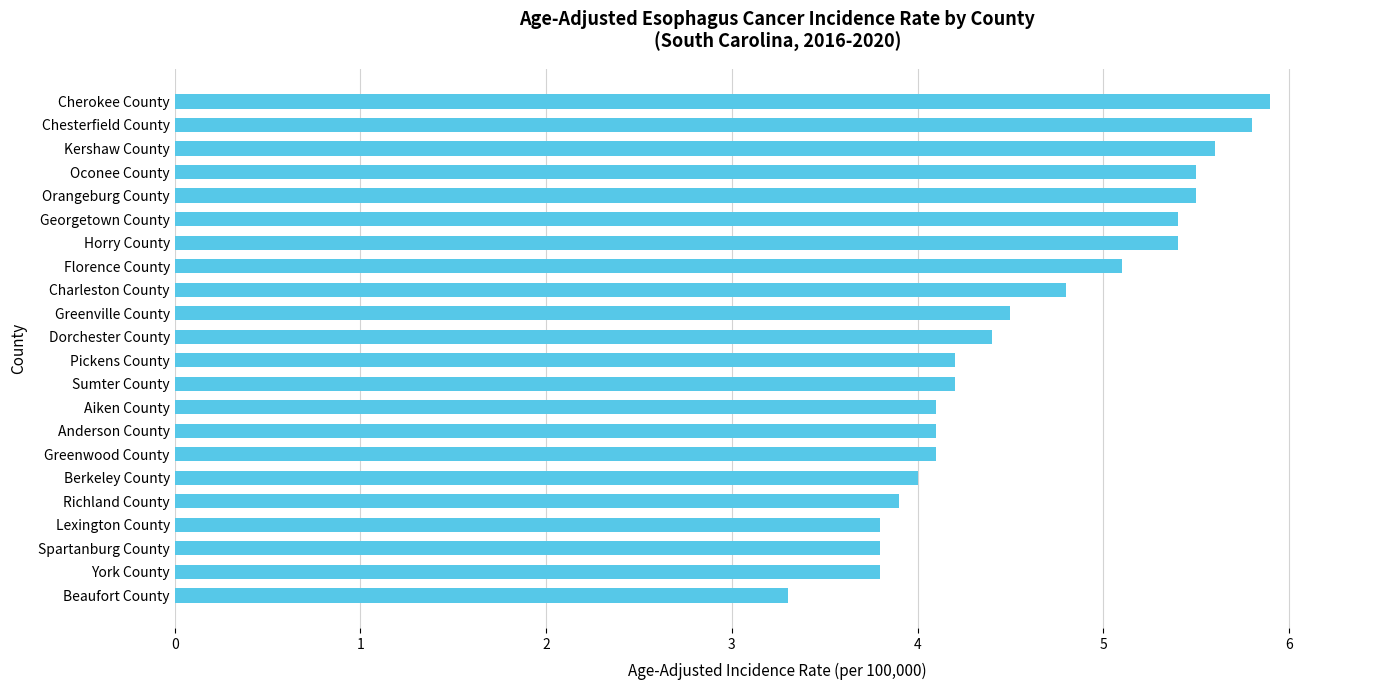

The value at Georgetown County is 1.3. True or false?

False